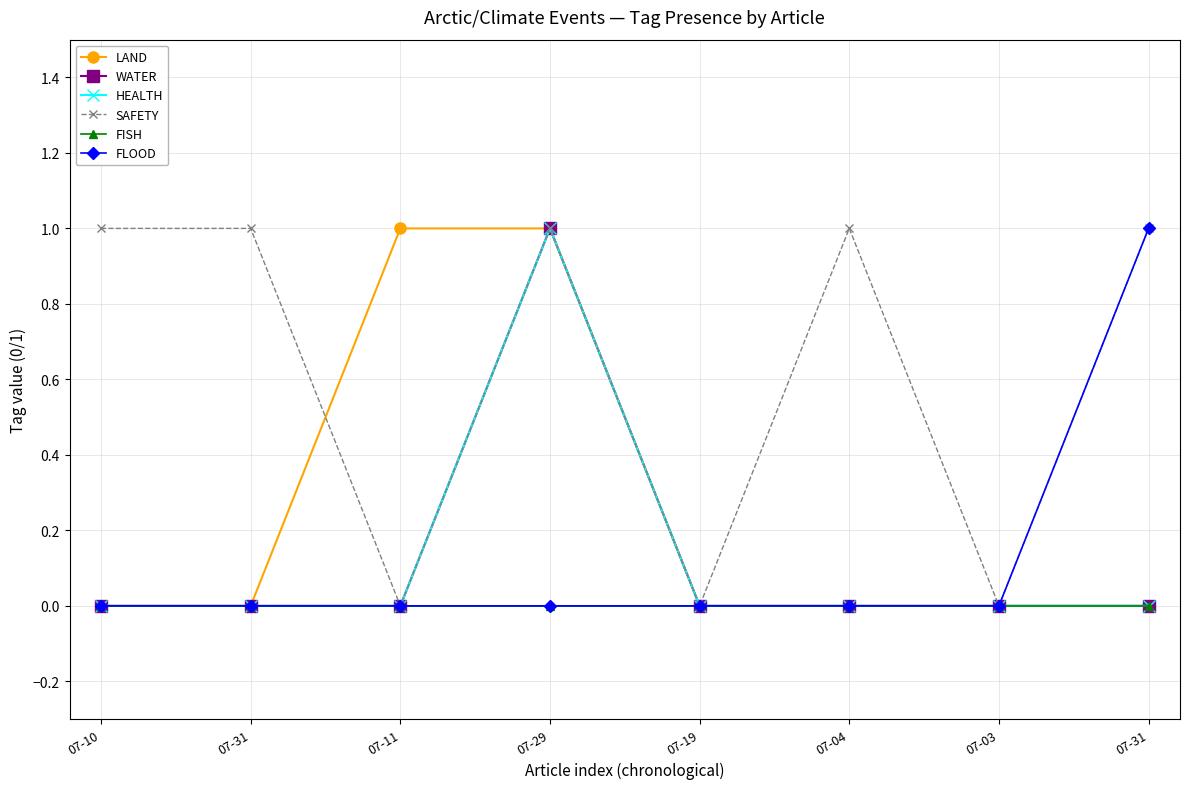

Does the chart have visible grid lines?

Yes